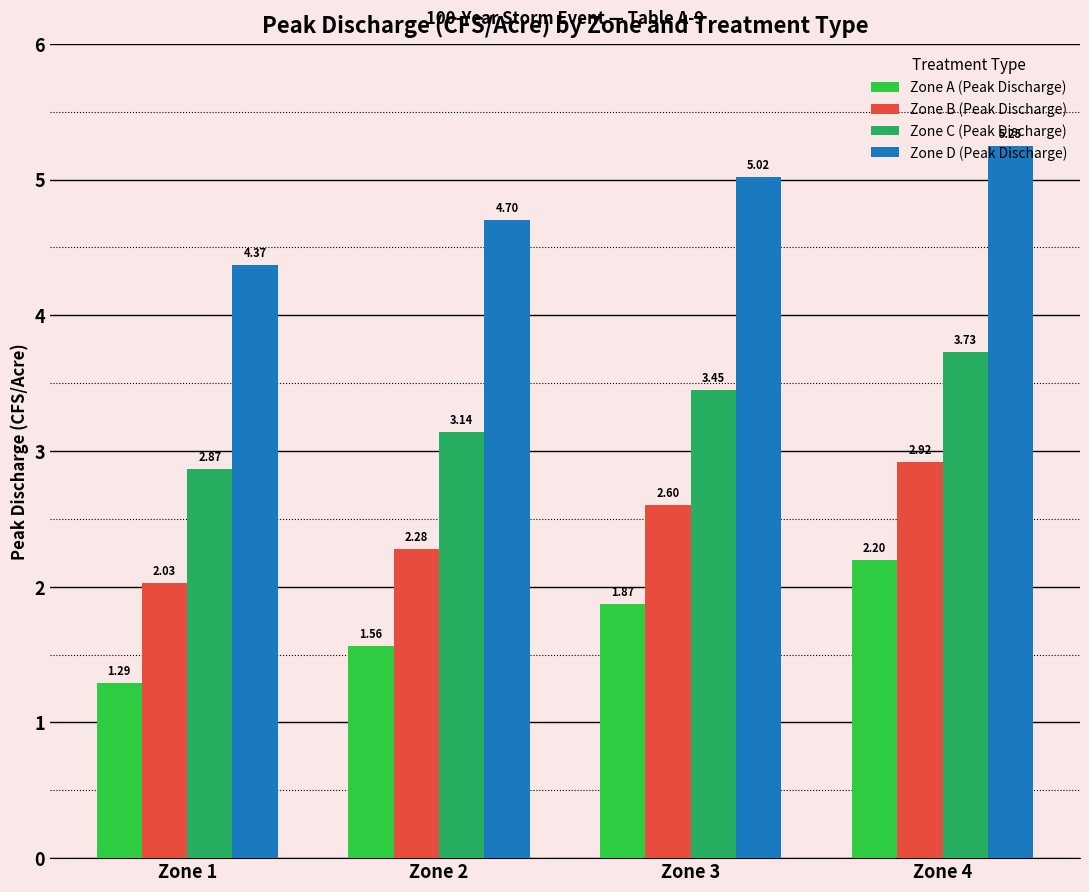

At which label is Zone C (Peak Discharge) closest to 3?

Zone 1